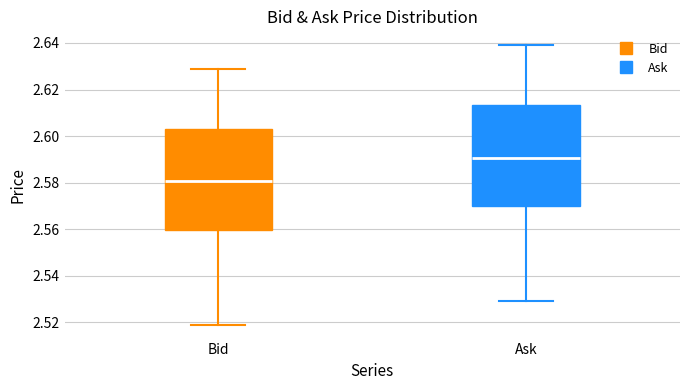

Reading left to right, transcribe this box plot: for each box, give where its median line is, the range the box spans, and where its two whiskers end, as read against the y-axis. The values are not printed on the chart, so give them approximately, as read against the axis.

Bid: median 2.580, box 2.560 to 2.604, whiskers 2.520 to 2.630
Ask: median 2.590, box 2.570 to 2.614, whiskers 2.530 to 2.640